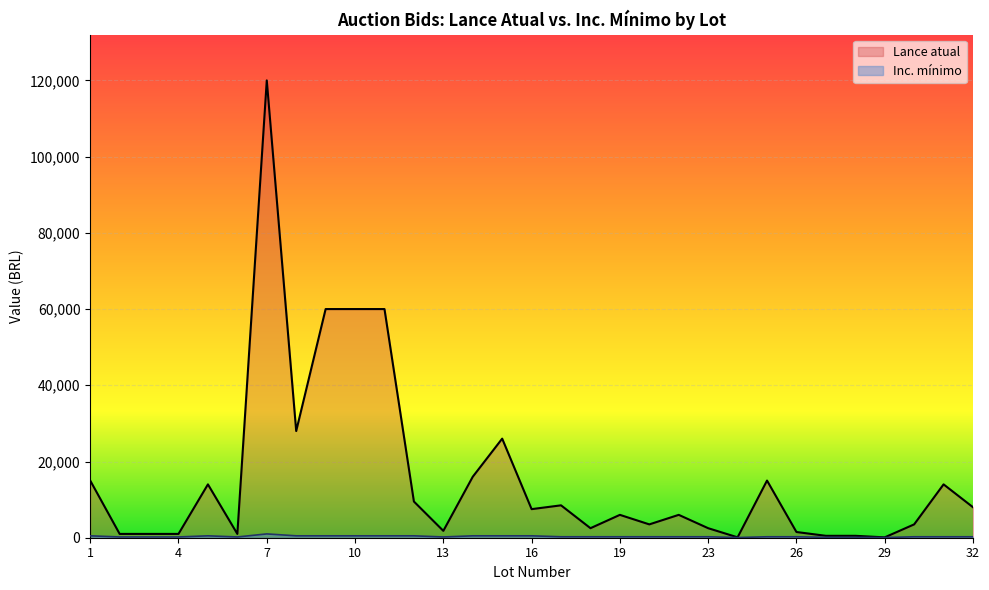

Which has a higher value, 1 or 16?

1